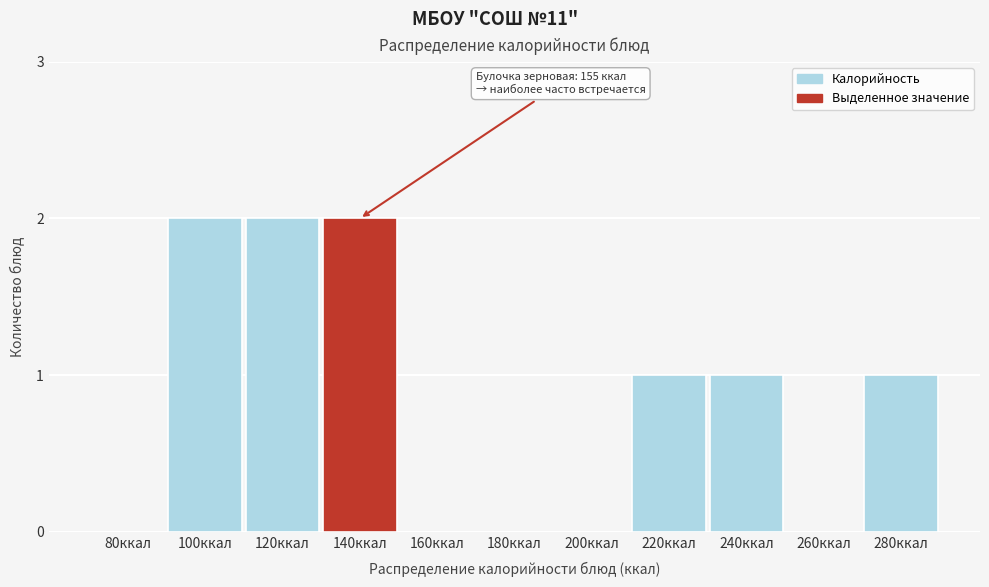

Reading left to right, list all the values displayed in this chart.

80ккал=0	100ккал=2	120ккал=2	140ккал=2	160ккал=0	180ккал=0	200ккал=0	220ккал=1	240ккал=1	260ккал=0	280ккал=1